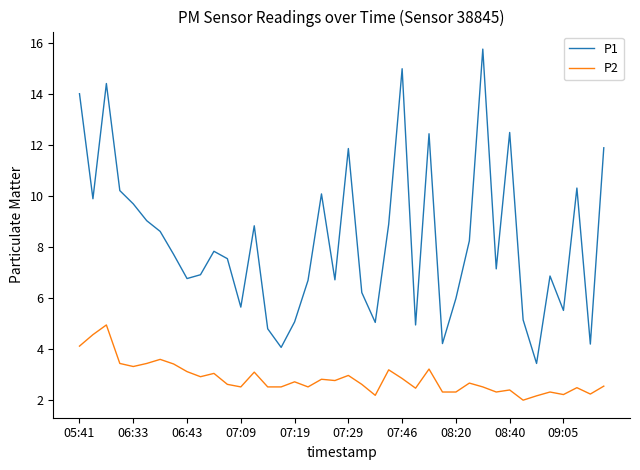

What is the difference between the maximum and minimum values in the P1 series?

12.3